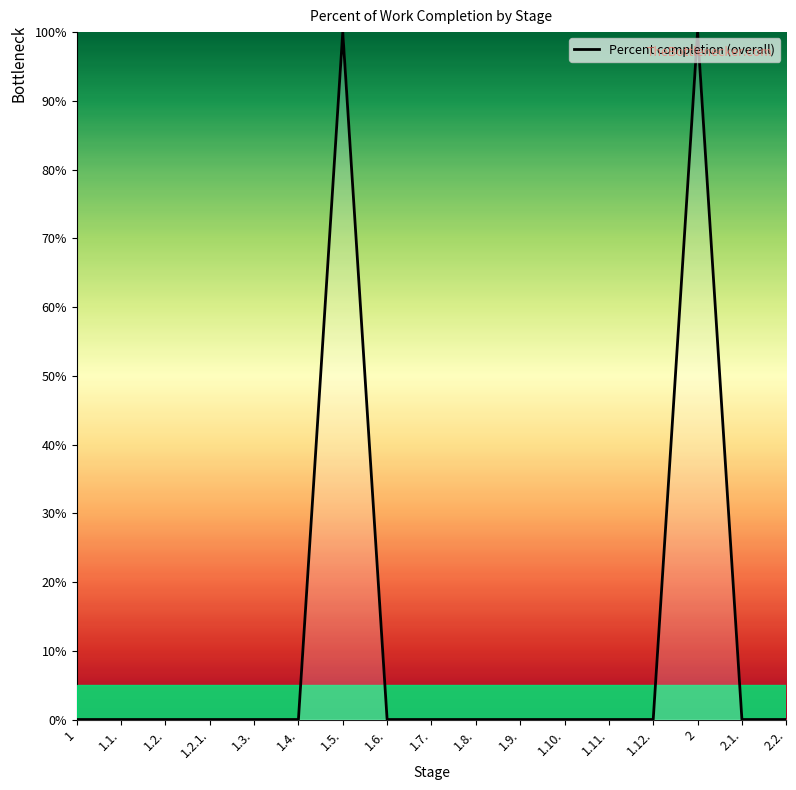

What is the maximum value shown in the chart?

100